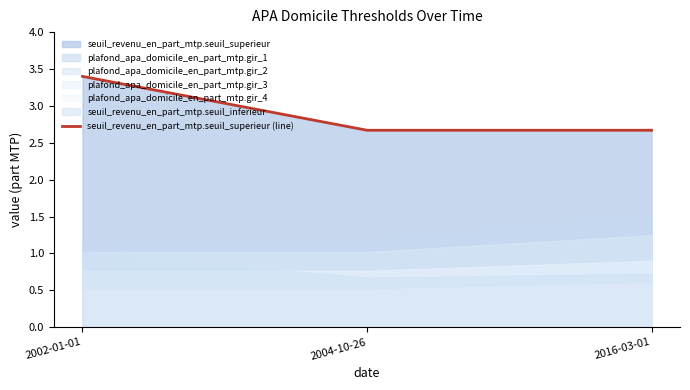

What is the value of the 3rd point from the left?

2.7